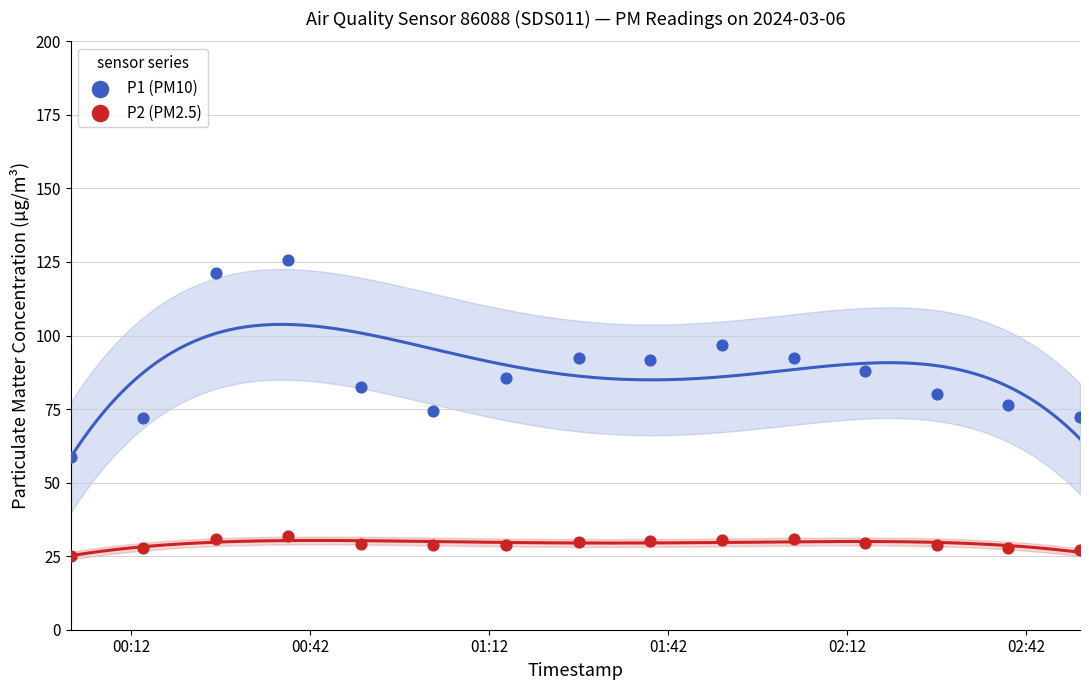

Which series has the widest spread of Y values?

P1 (PM10)